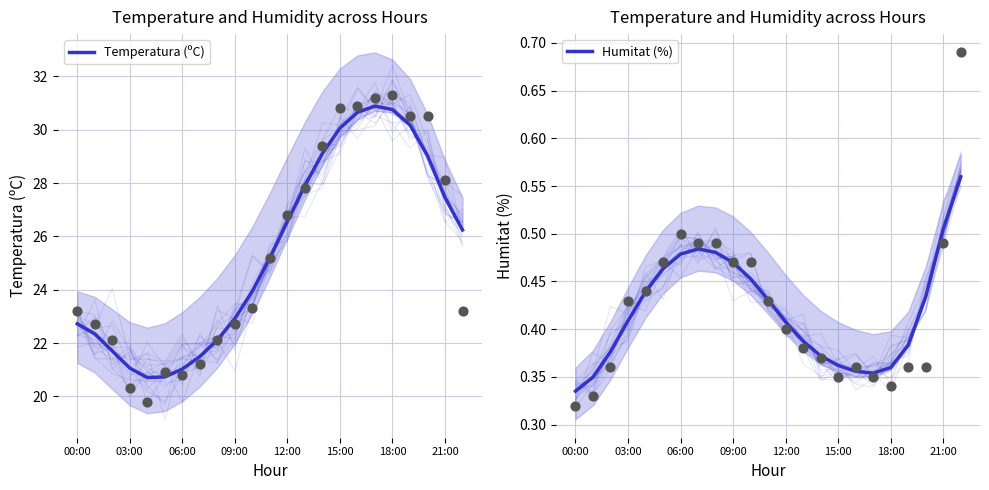

Is the value of Temperatura (ºC) at 8 greater than the value of Humitat (%) at 15?

Yes